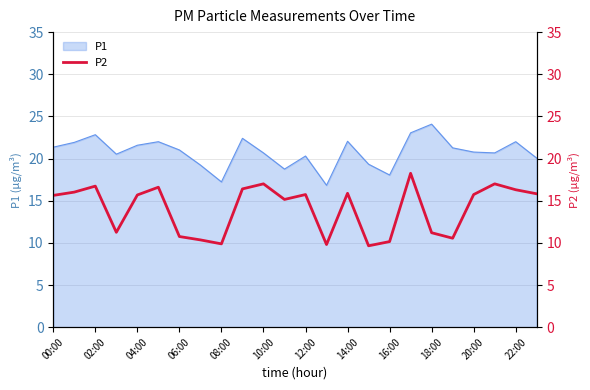

Is it true that P1 equals 27.6 at 20:00?

False